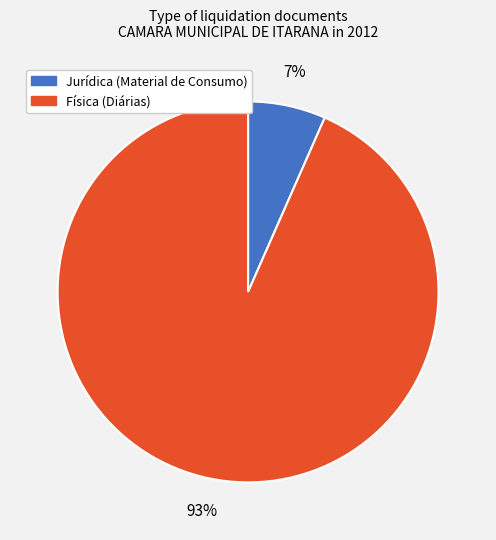

To the nearest percent, what is the average slice percentage?

50%